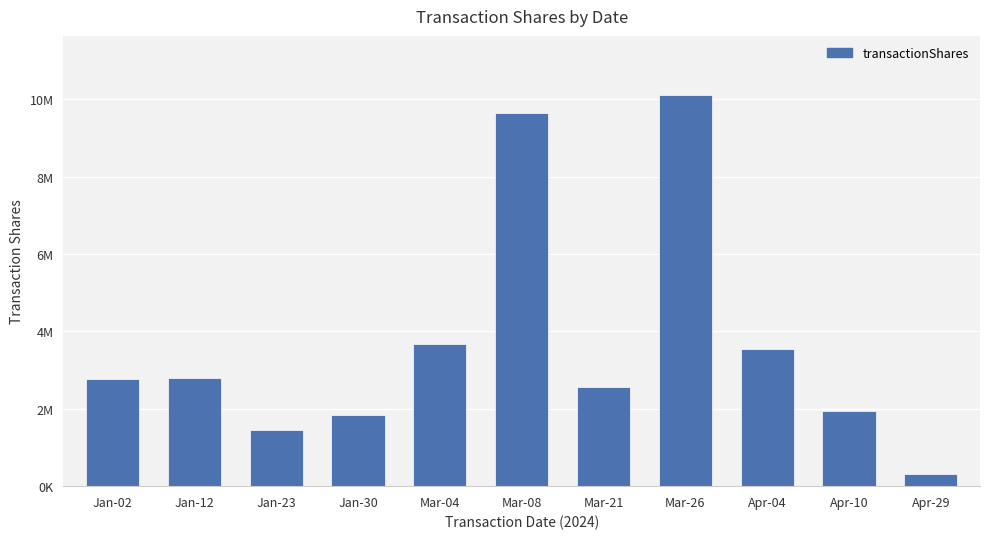

What is the sum of all values?

40622129